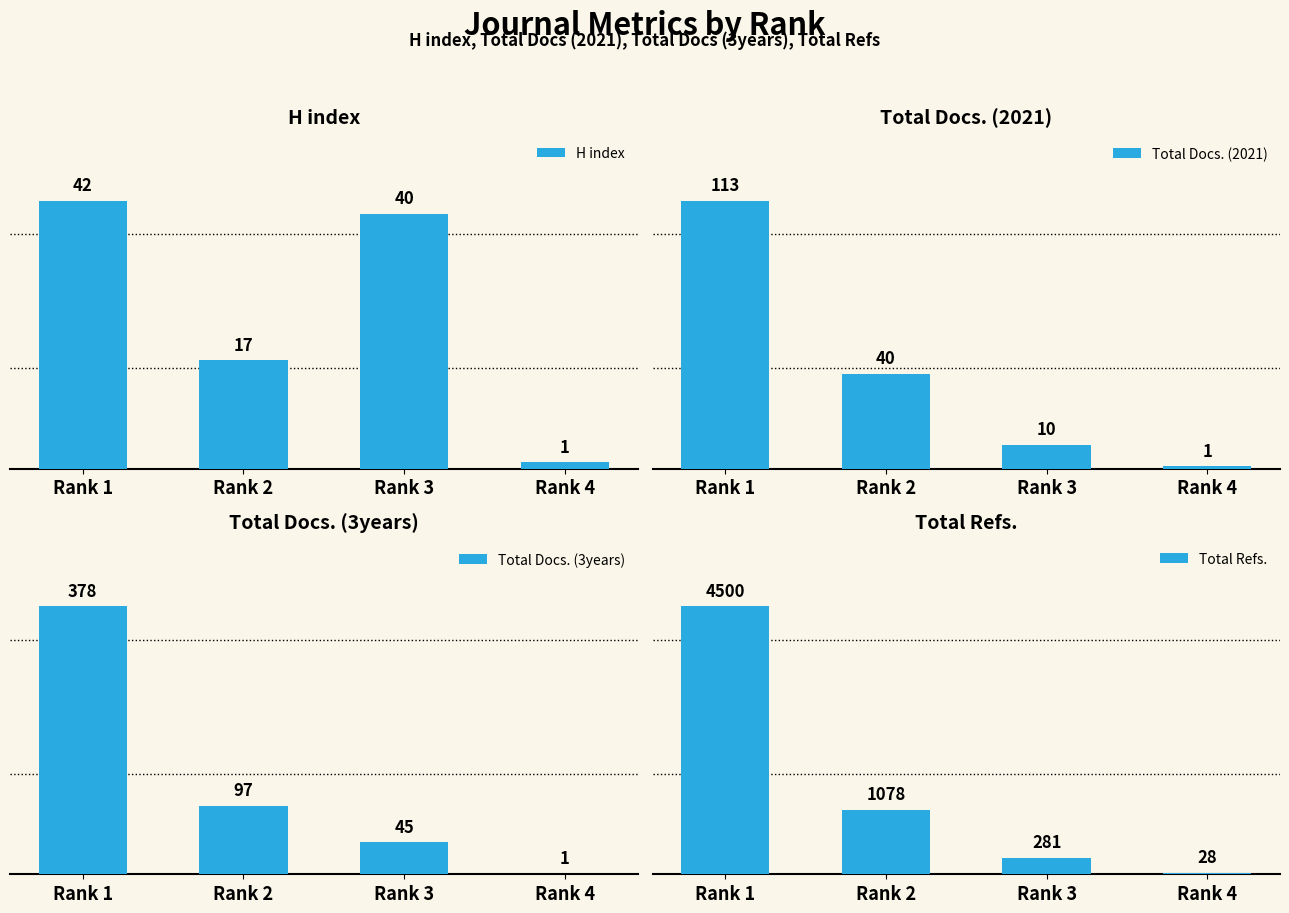

How many bars are there in total?

16